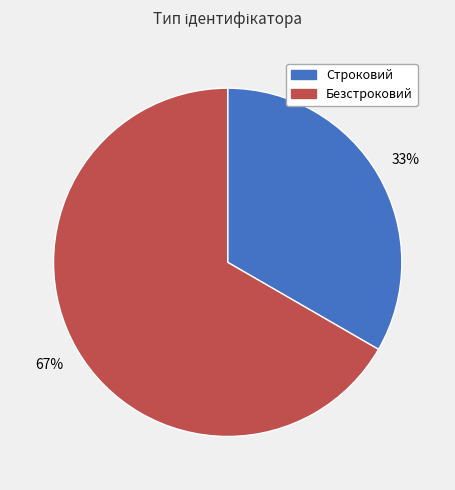

Is it true that Безстроковий is 74% of the pie?

False